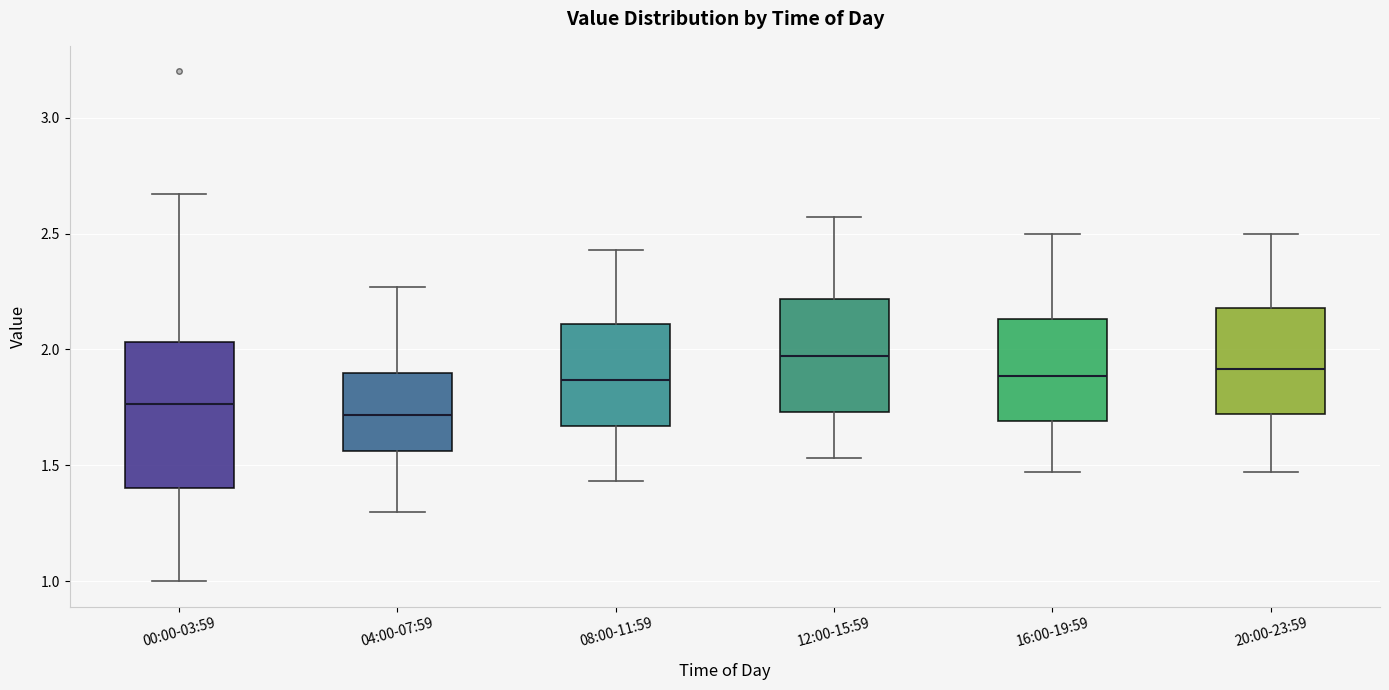

Comparing the boxes themselves (not the whiskers), which one is the tallest?

00:00-03:59